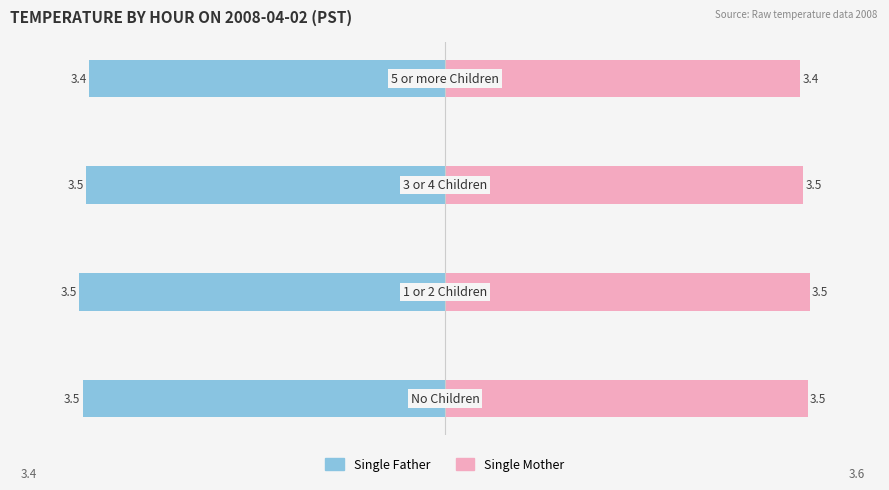

What is the difference between the maximum and minimum values in the Single Mother series?

0.1